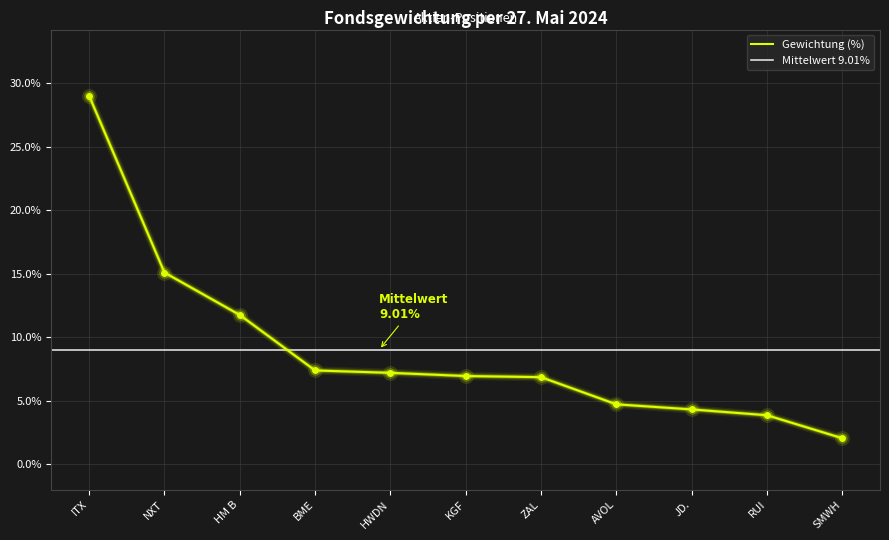

What is the change in value from HWDN to AVOL?

-2.5